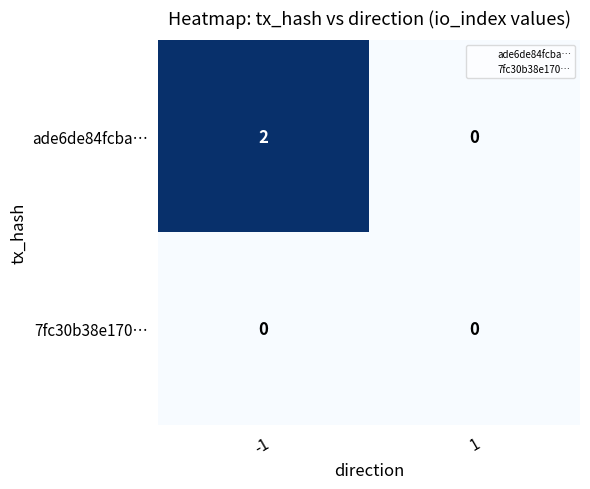

Which series has the largest range (max minus min)?

ade6de84fcba…